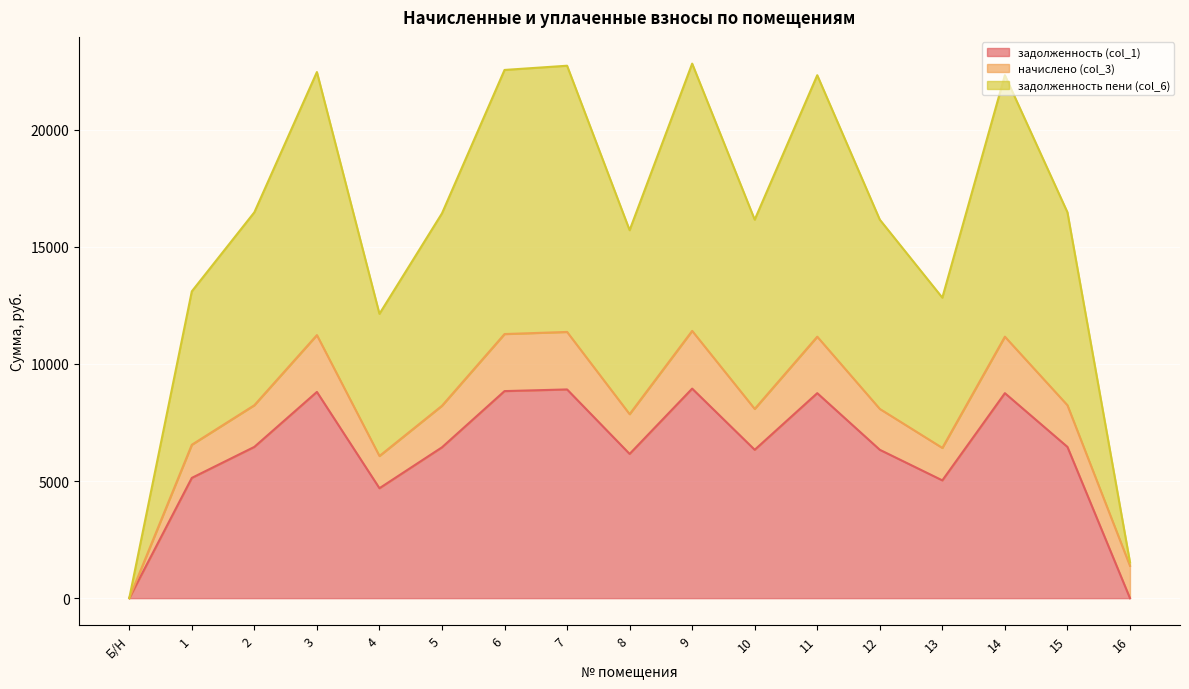

True or false: задолженность (col_1) and задолженность пени (col_6) cross at least once.

False